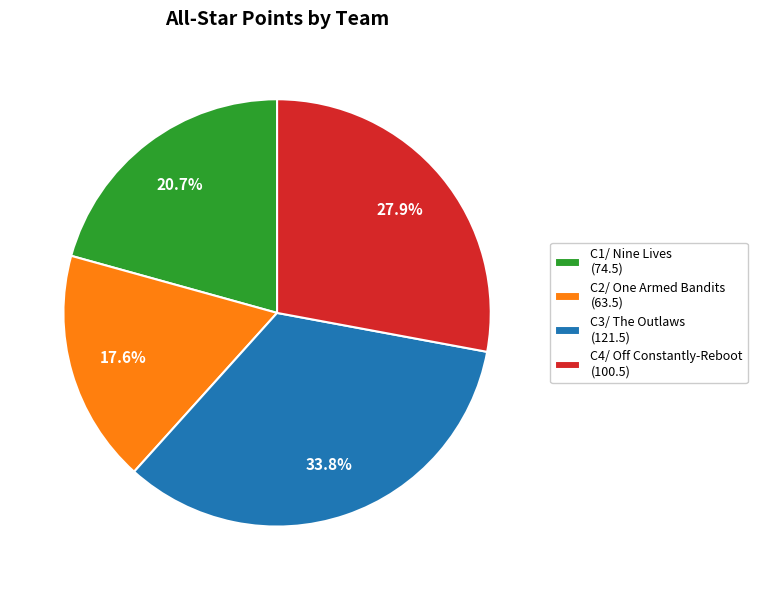

How many slices are in this pie chart?

4